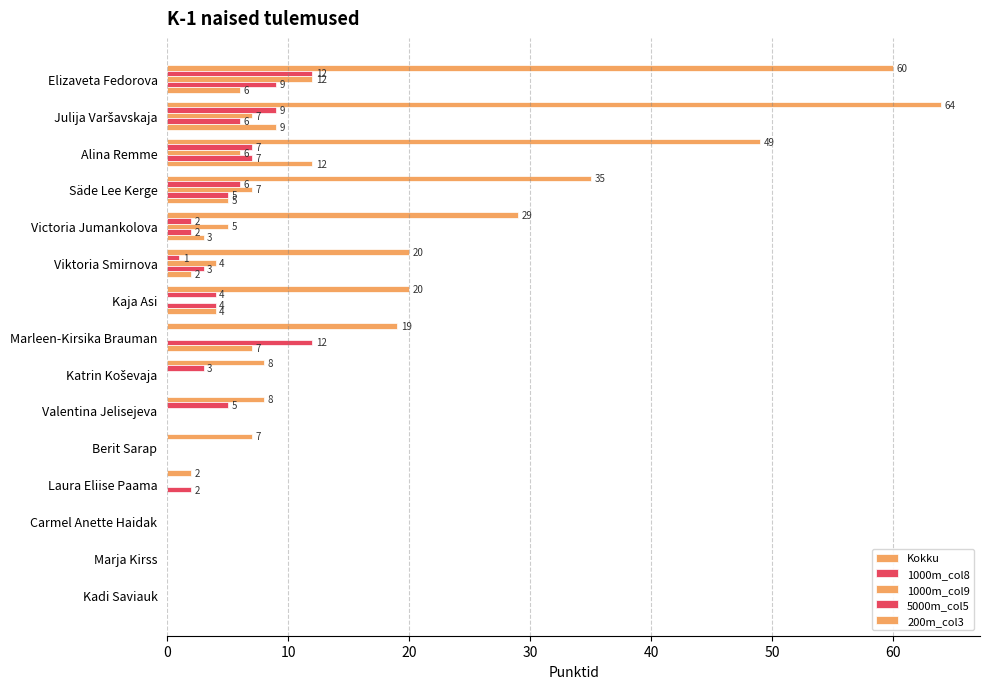

How many values in the 1000m_col8 series exceed 2?

7